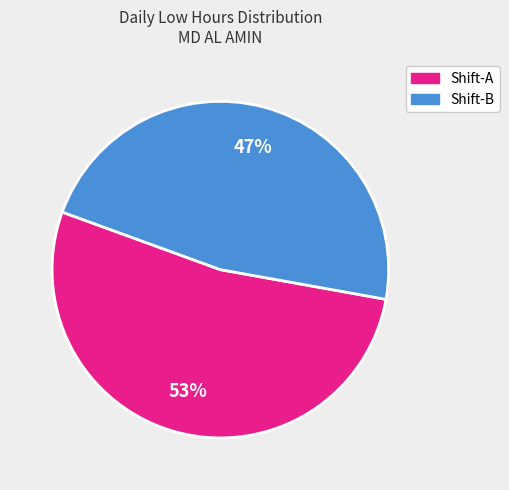

What is the largest slice in the pie chart?

Shift-A